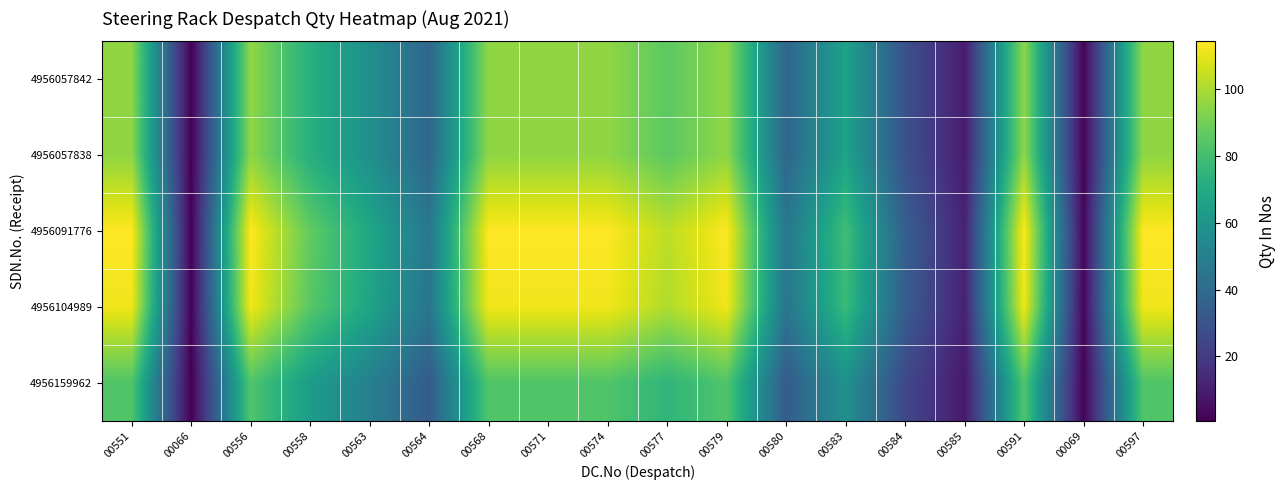

Reading left to right, list all the values displayed in this chart.

4956057842: 00551=95.2	00066=0.8	00556=95.2	00558=72.4	00563=57.1	00564=38.1	00568=95.2	00571=95.2	00574=95.2	00577=85.7	00579=95.2	00580=38.1	00583=66.1	00584=29.1	00585=9.5	00591=95.2	00069=1.9	00597=95.2
4956057838: 00551=95.2	00066=0.8	00556=95.2	00558=72.4	00563=57.1	00564=38.1	00568=95.2	00571=95.2	00574=95.2	00577=85.7	00579=95.2	00580=38.1	00583=66.1	00584=29.1	00585=9.5	00591=95.2	00069=1.9	00597=95.2
4956091776: 00551=114.3	00066=0.9	00556=114.3	00558=86.9	00563=68.6	00564=45.7	00568=114.3	00571=114.3	00574=114.3	00577=102.9	00579=114.3	00580=45.7	00583=79.3	00584=35.0	00585=11.4	00591=114.3	00069=2.3	00597=114.3
4956104989: 00551=111.9	00066=0.9	00556=111.9	00558=85.0	00563=67.1	00564=44.8	00568=111.9	00571=111.9	00574=111.9	00577=100.7	00579=111.9	00580=44.8	00583=77.7	00584=34.2	00585=11.2	00591=111.9	00069=2.2	00597=111.9
4956159962: 00551=83.3	00066=0.7	00556=83.3	00558=63.3	00563=50.0	00564=33.3	00568=83.3	00571=83.3	00574=83.3	00577=75.0	00579=83.3	00580=33.3	00583=57.8	00584=25.5	00585=8.3	00591=83.3	00069=1.7	00597=83.3